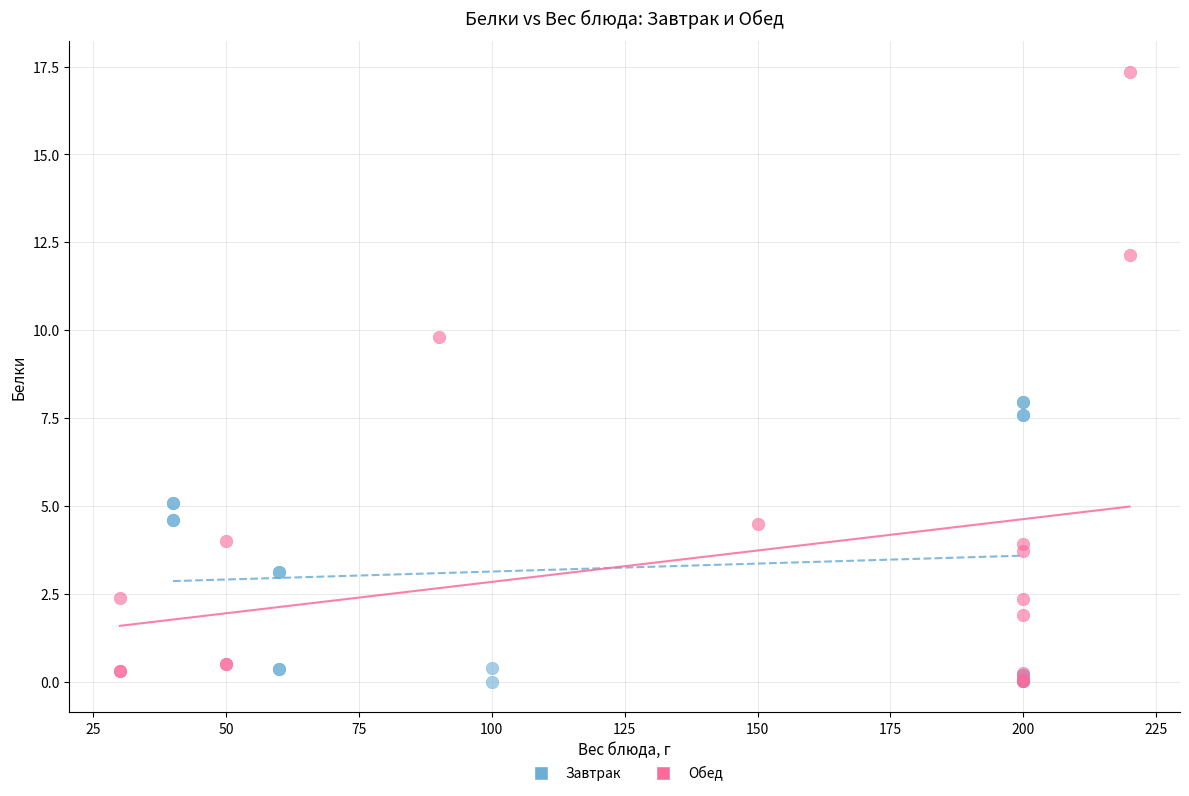

Which series contains the highest Y value?

Обед